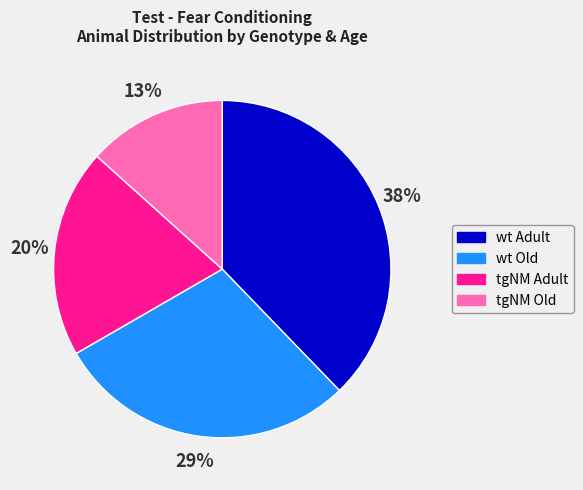

Approximately how many times larger is the value at wt Adult compared to tgNM Adult?

1.9